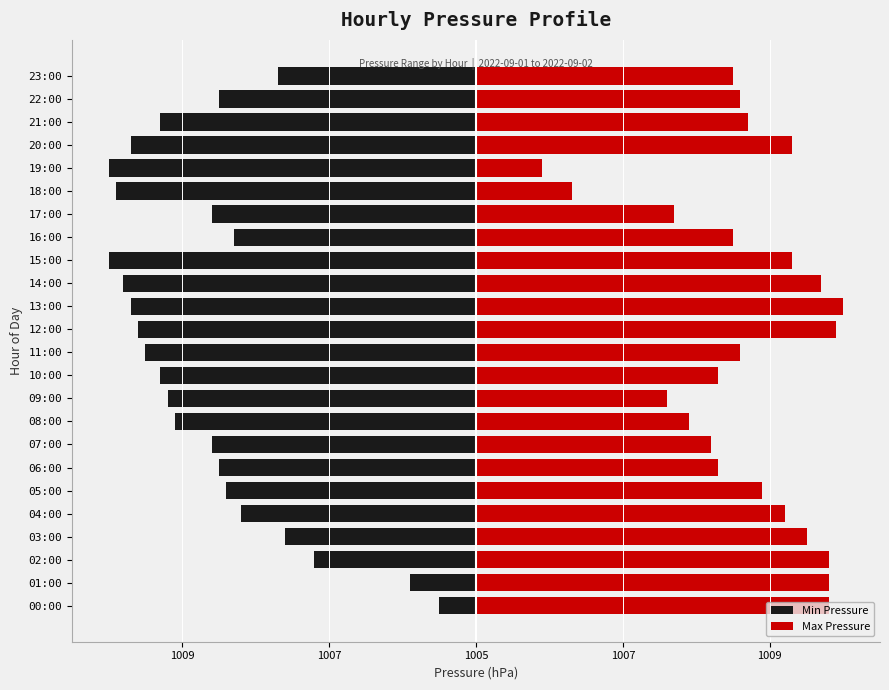

Reading right to left, list all the values displayed in this chart.

Min Pressure: -2.7	-3.5	-4.3	-4.7	-5.0	-4.9	-3.6	-3.3	-5.0	-4.8	-4.7	-4.6	-4.5	-4.3	-4.2	-4.1	-3.6	-3.5	-3.4	-3.2	-2.6	-2.2	-0.9	-0.5
Max Pressure: 3.5	3.6	3.7	4.3	0.9	1.3	2.7	3.5	4.3	4.7	5.0	4.9	3.6	3.3	2.6	2.9	3.2	3.3	3.9	4.2	4.5	4.8	4.8	4.8